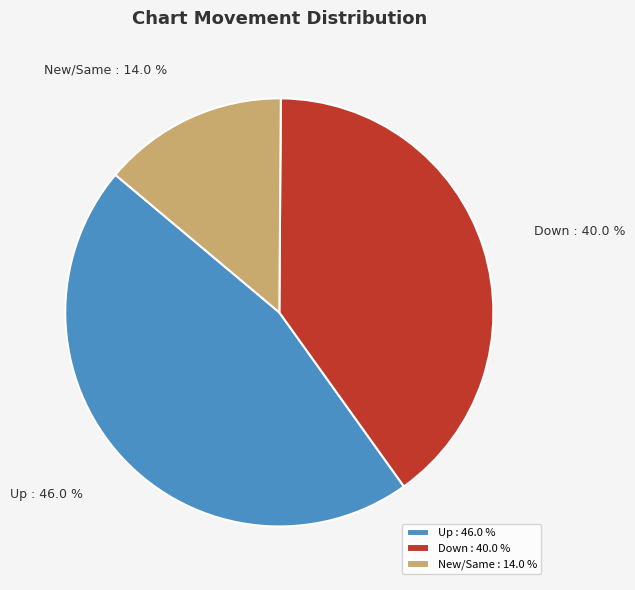

Between Down and Up, which is larger?

Up